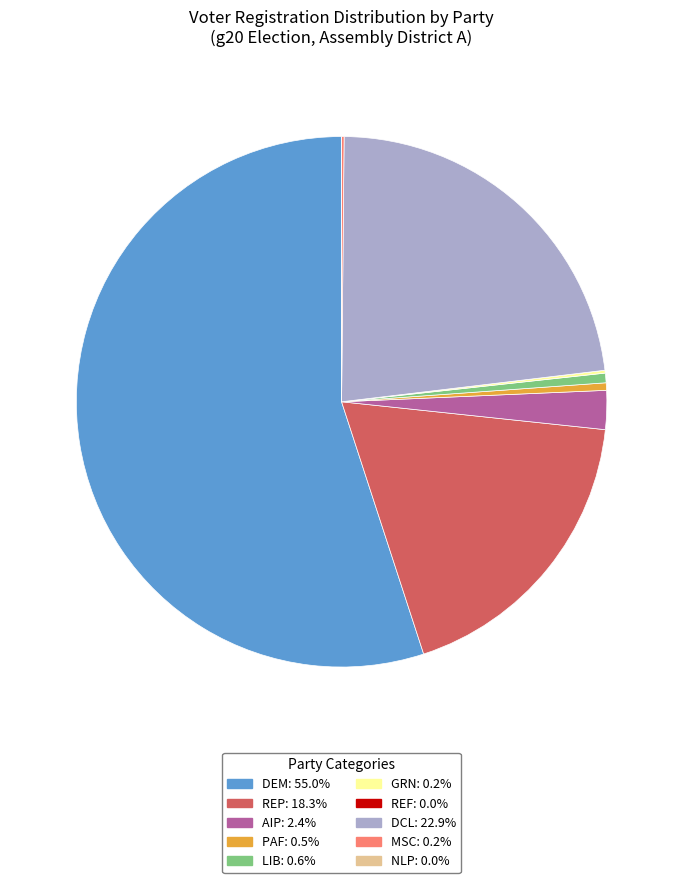

How many segments does this pie chart have?

10